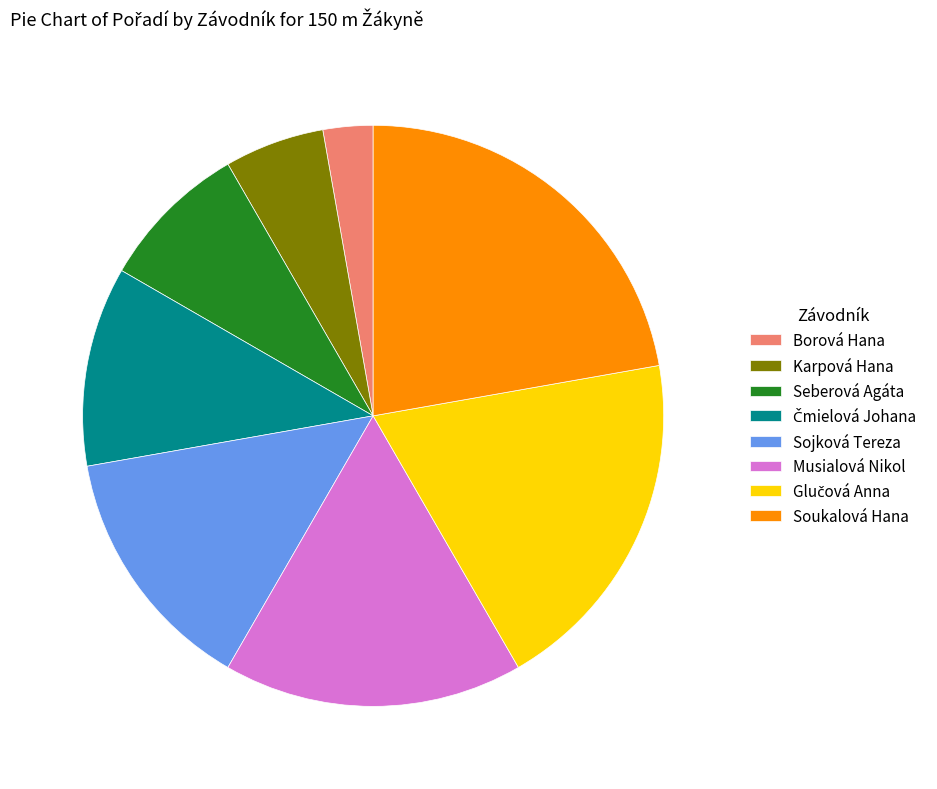

Which slice is the smallest?

Borová Hana